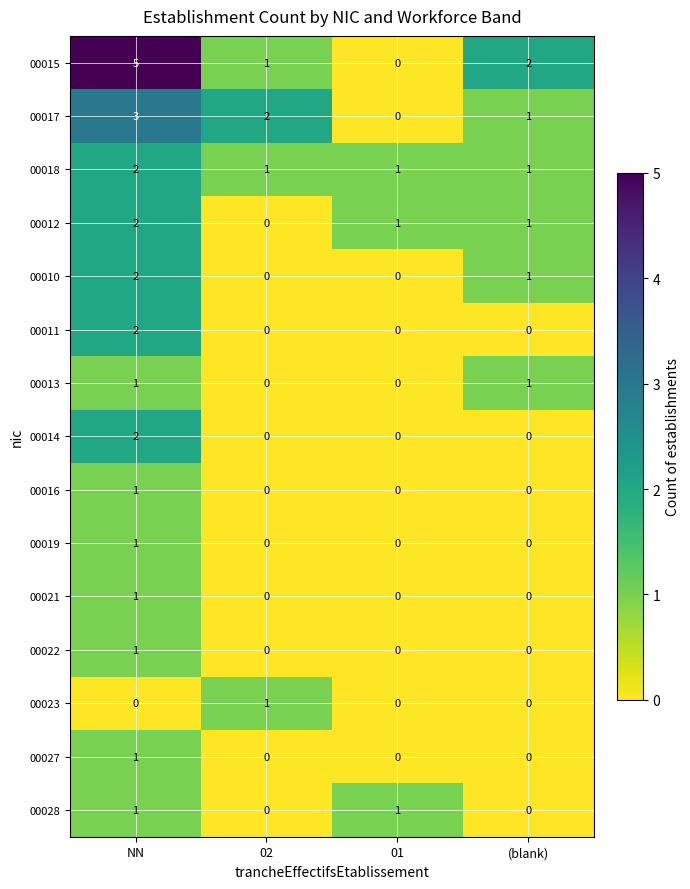

True or false: 00010 has a value of 0 at 01.

True